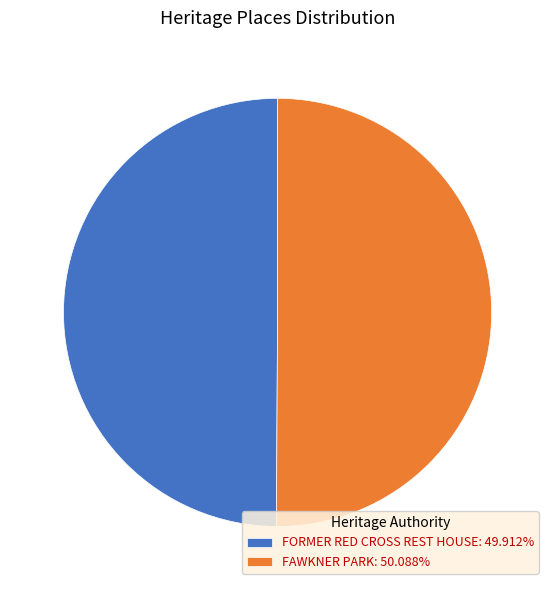

The FAWKNER PARK slice represents 65% of the pie. True or false?

False